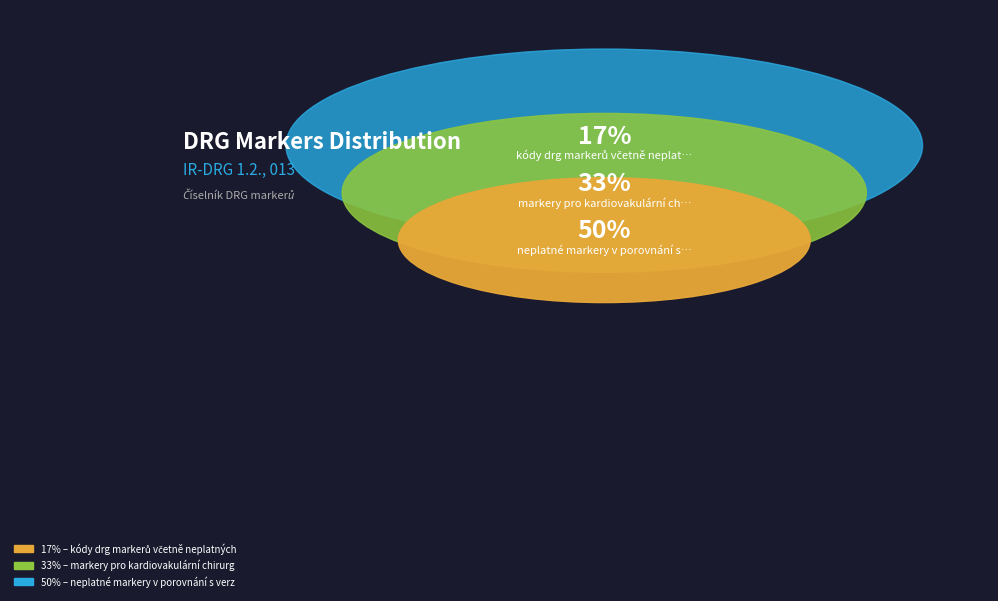

To the nearest percent, what is the average slice percentage?

33%